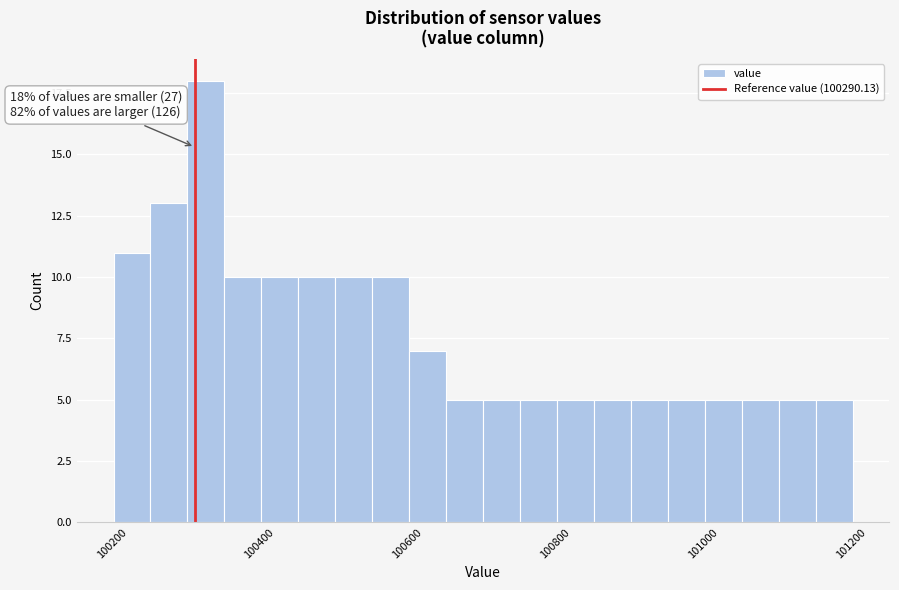

Read against the x-axis, roughly where is the centre of the tallest bar?

100300